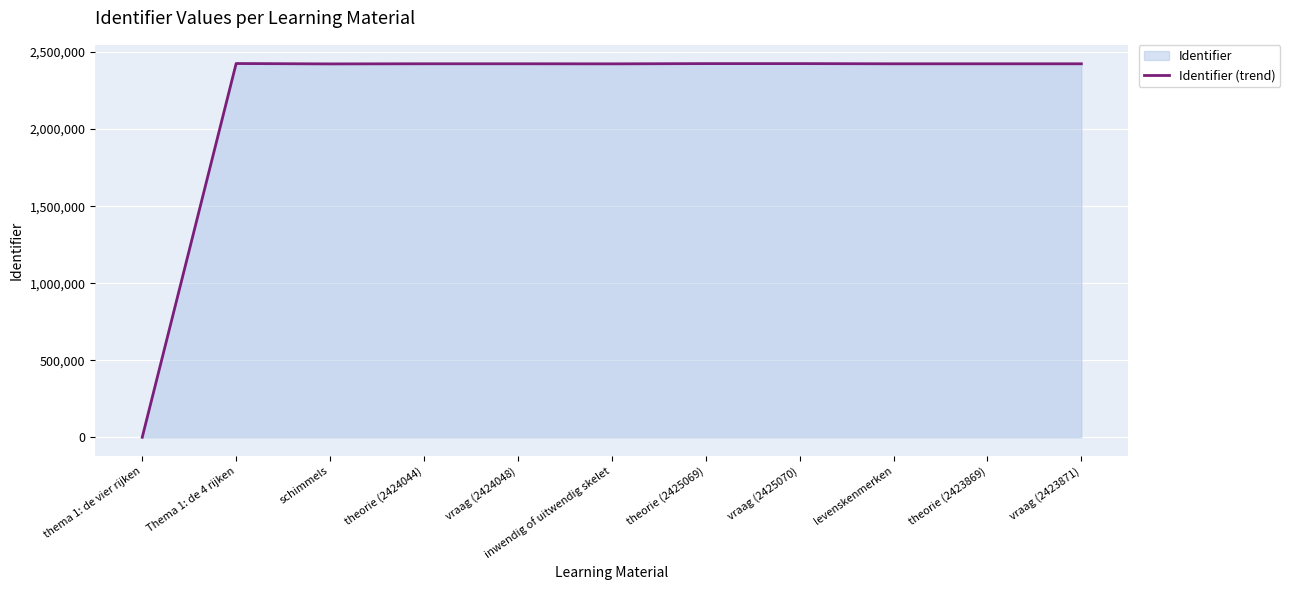

What is the difference between the maximum and second lowest values?

2478